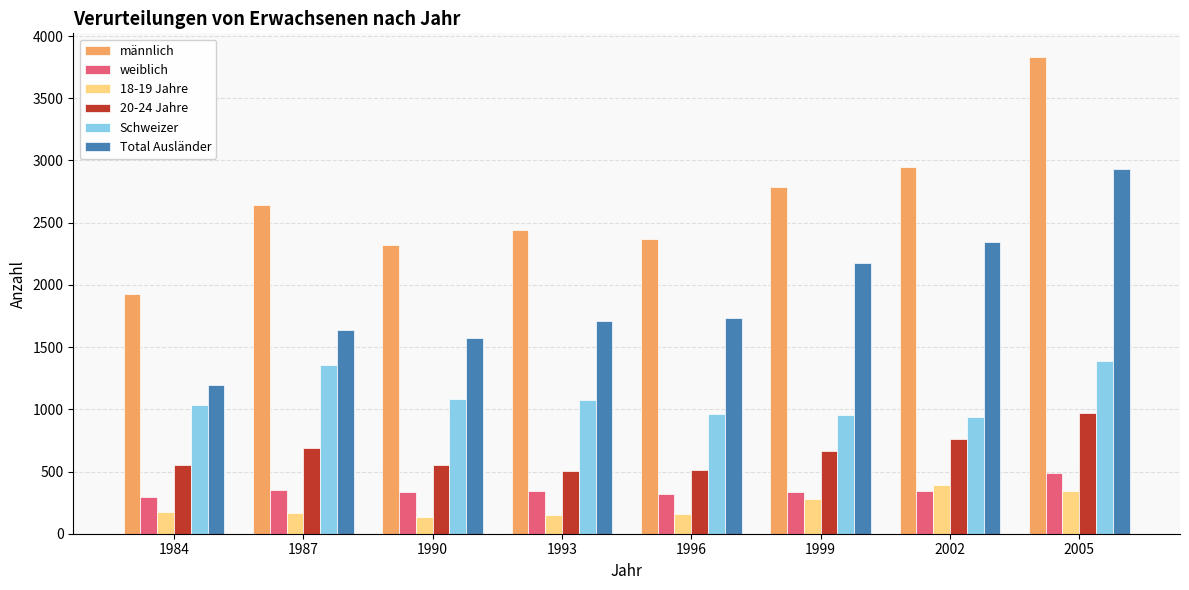

What is the approximate value of Schweizer at 1990, to the nearest 5?

1080